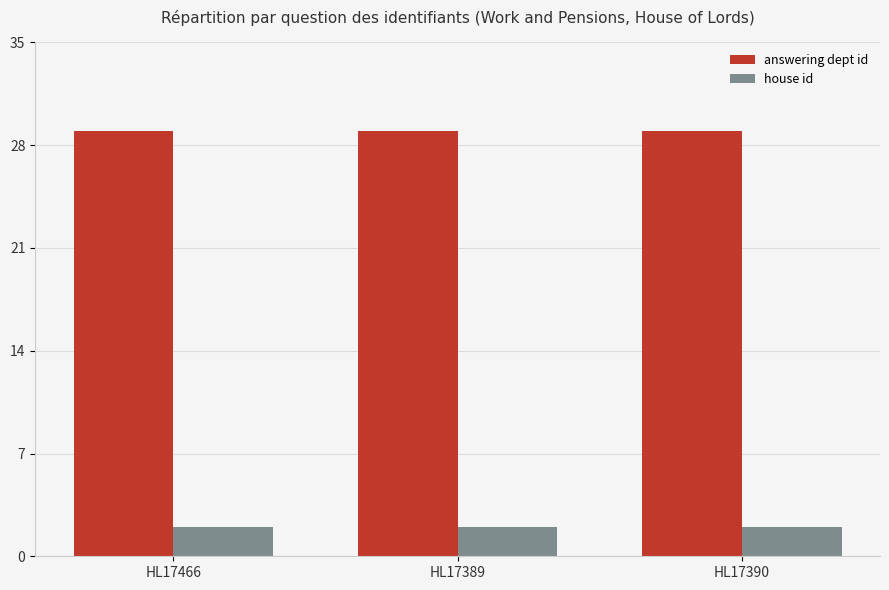

What is the label of the 1st bar from the left?

HL17466